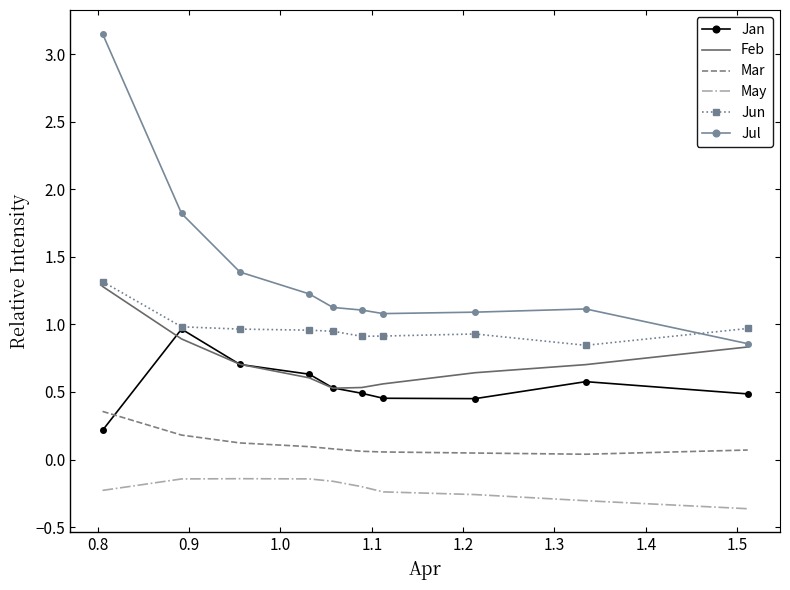

Which series has the widest spread of values?

Jul